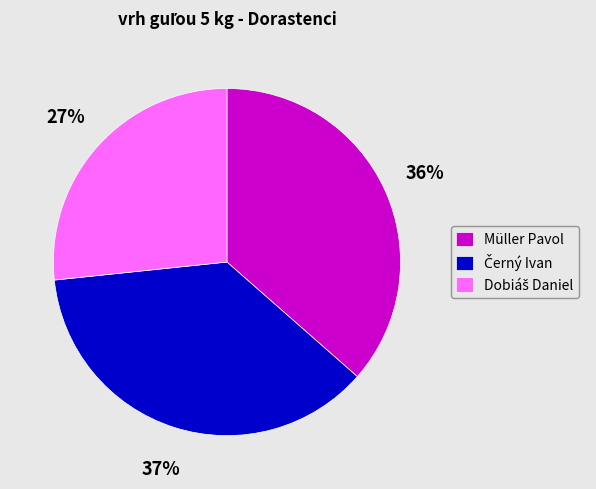

True or false: Müller Pavol accounts for 42% of the total.

False